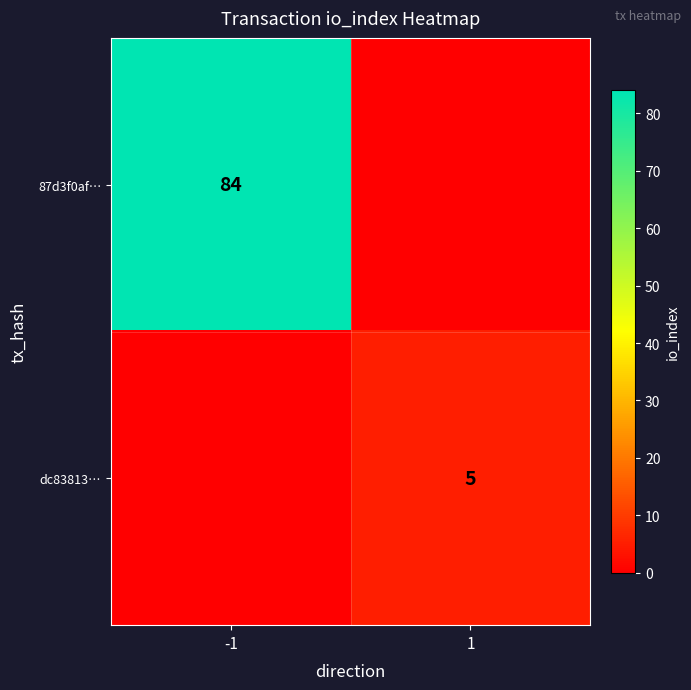

True or false: dc83813… has a value of 8 at 1.

False